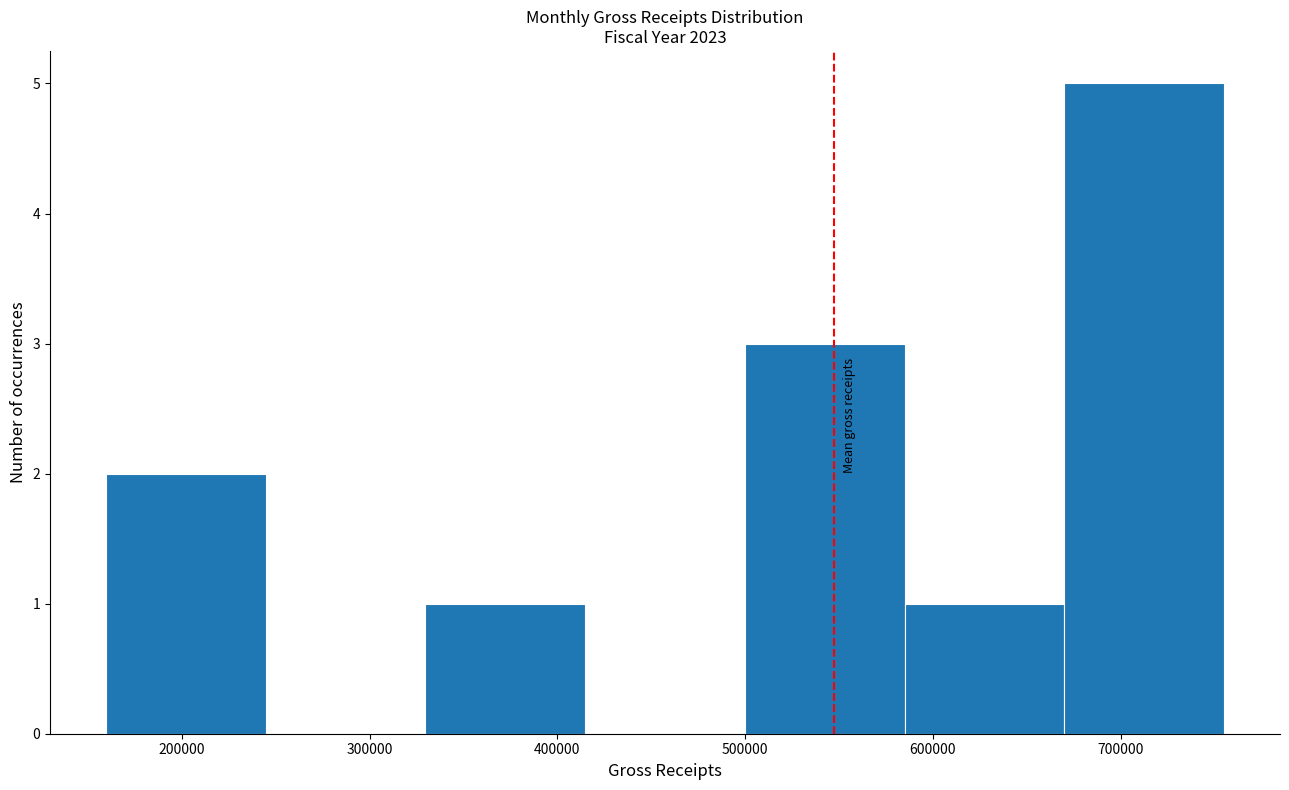

Which range on the x-axis has the tallest bar?

670000 to 760000